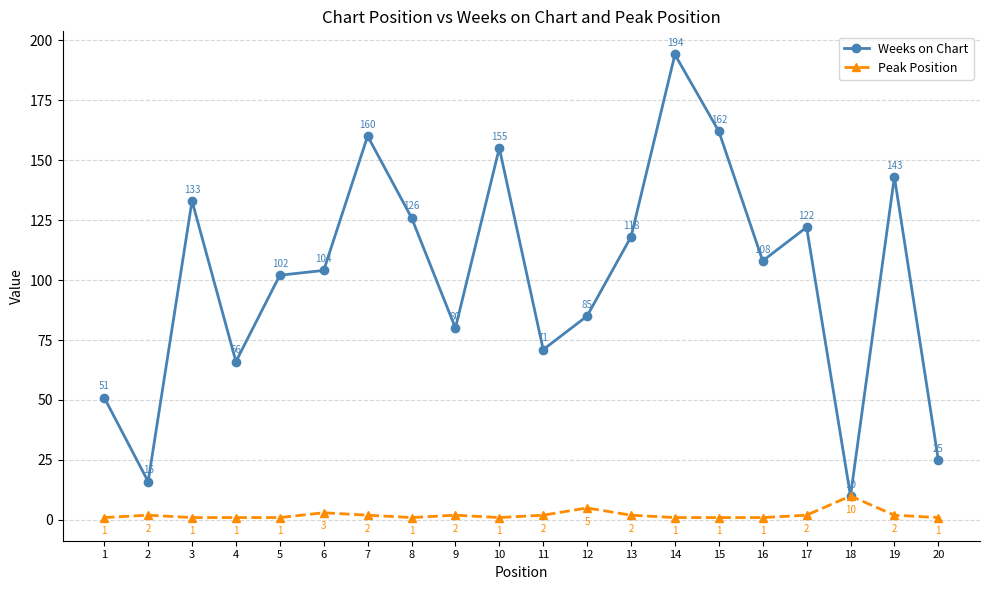

What is the difference between the Peak Position values at 6 and 19?

1